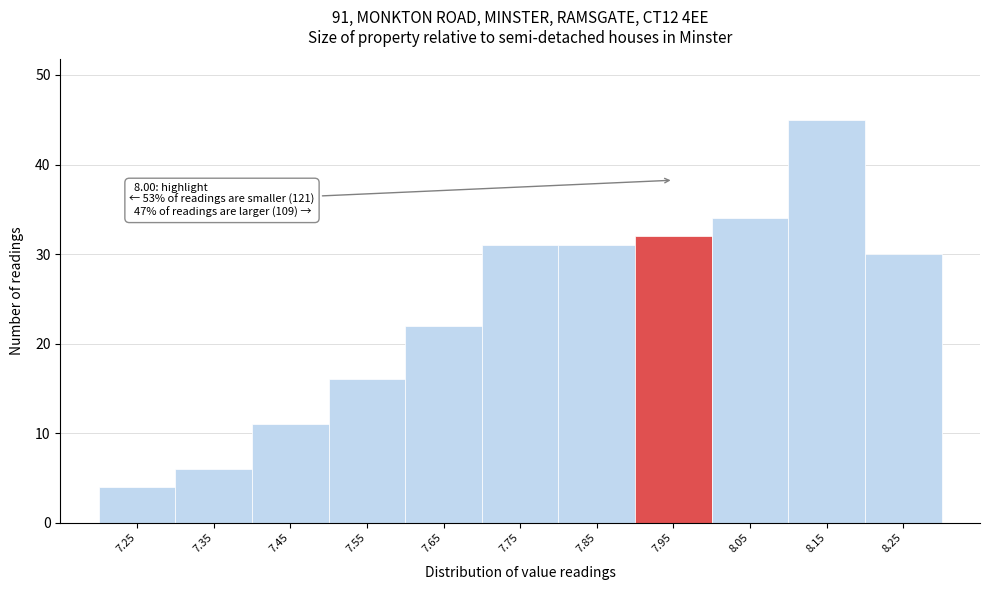

Reading right to left, list all the values displayed in this chart.

8.25=30	8.15=45	8.05=34	7.95=32	7.85=31	7.75=31	7.65=22	7.55=16	7.45=11	7.35=6	7.25=4